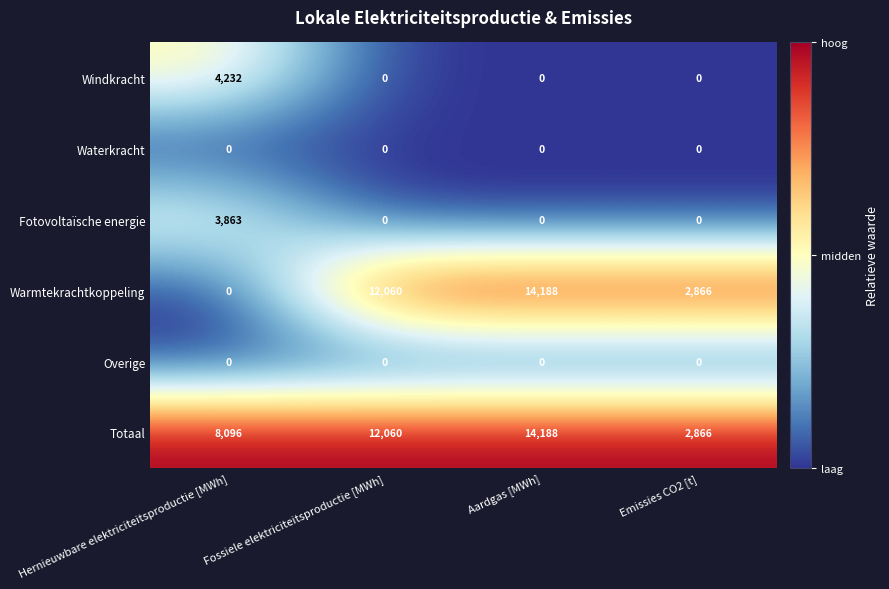

How many Windkracht values are between 0 and 4232?

4